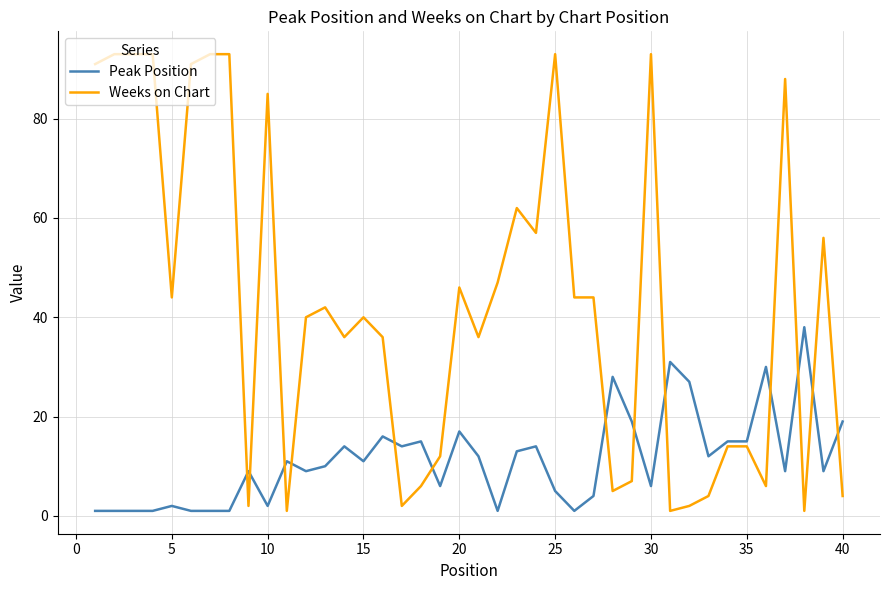

What is the difference between the maximum and minimum values in the Peak Position series?

37